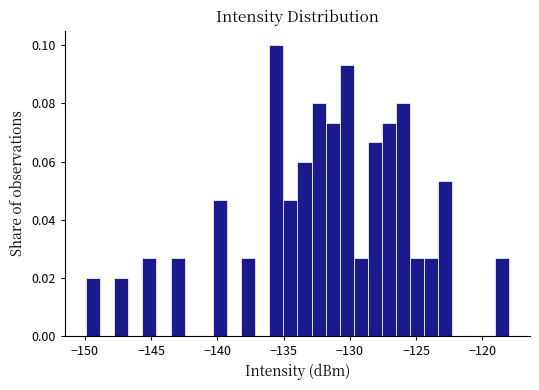

Around what value on the x-axis is the tallest bar? Give the approximate position of its centre, as read against the axis.

-135.5